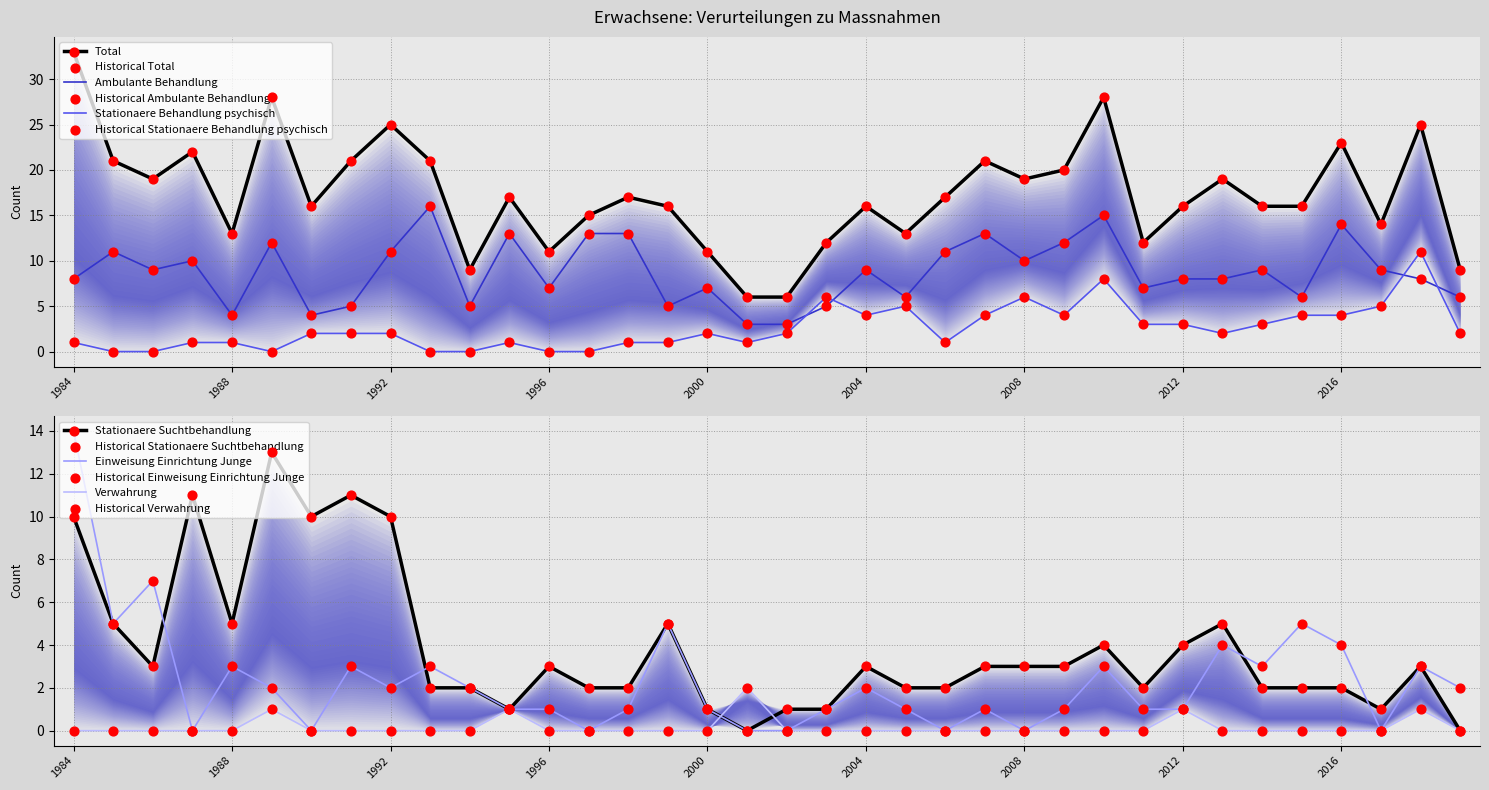

What are all the series names shown in the legend?

Ambulante Behandlung, Stationaere Behandlung psychisch, Stationaere Suchtbehandlung, Einweisung Einrichtung Junge, Total, Verwahrung